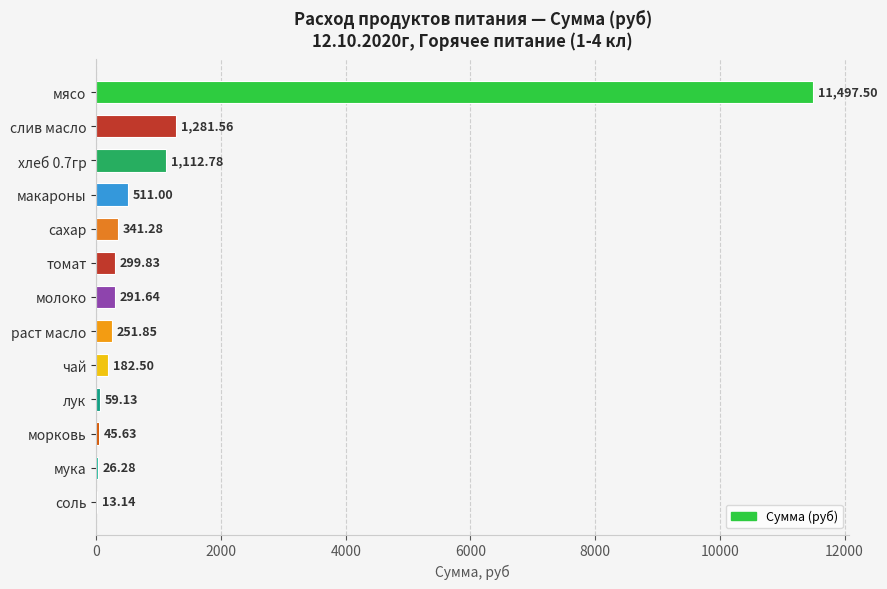

What is the sum of the values at мясо and лук?

11556.6